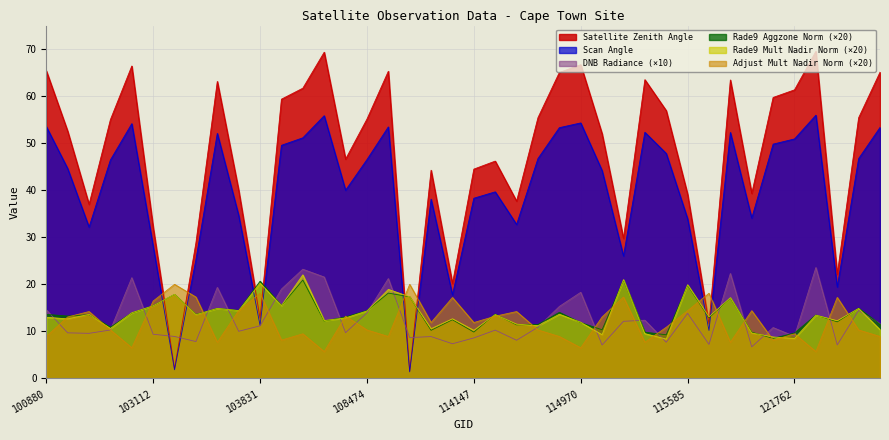

What is the total value across all series at 120882?

179.9